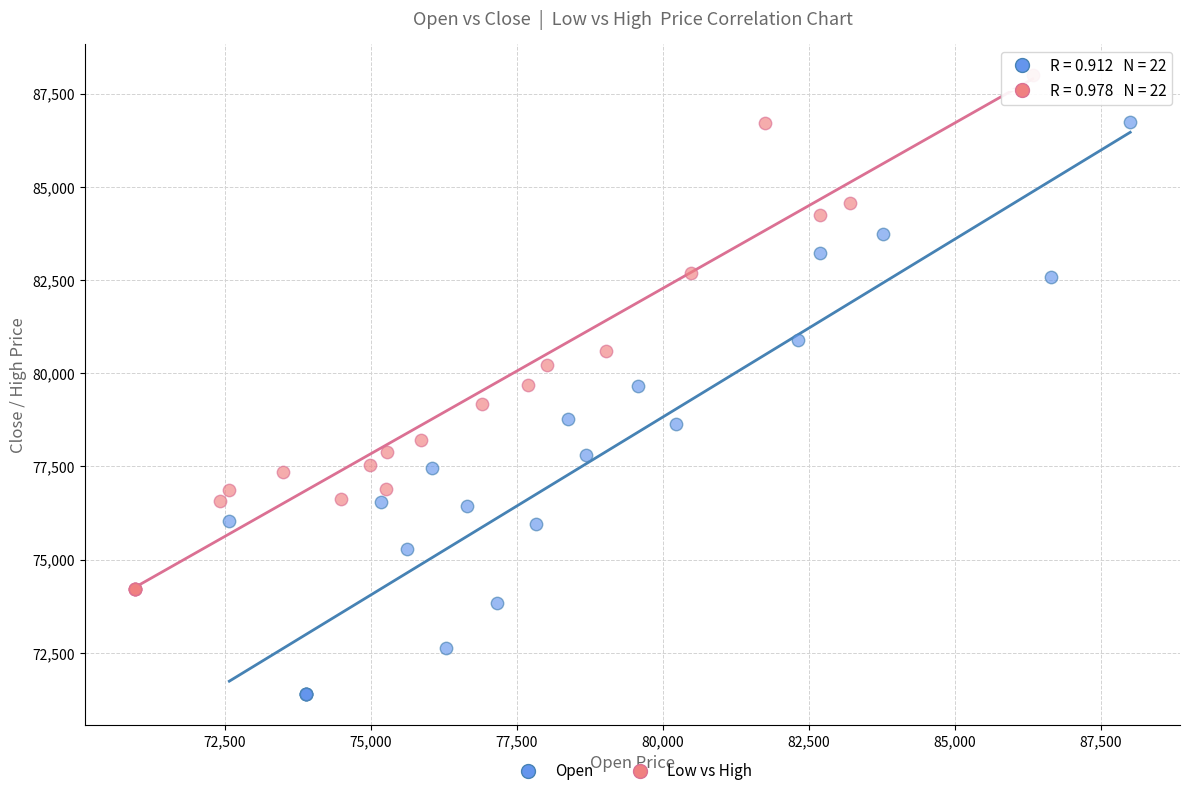

Which series contains the highest Y value?

Low vs High